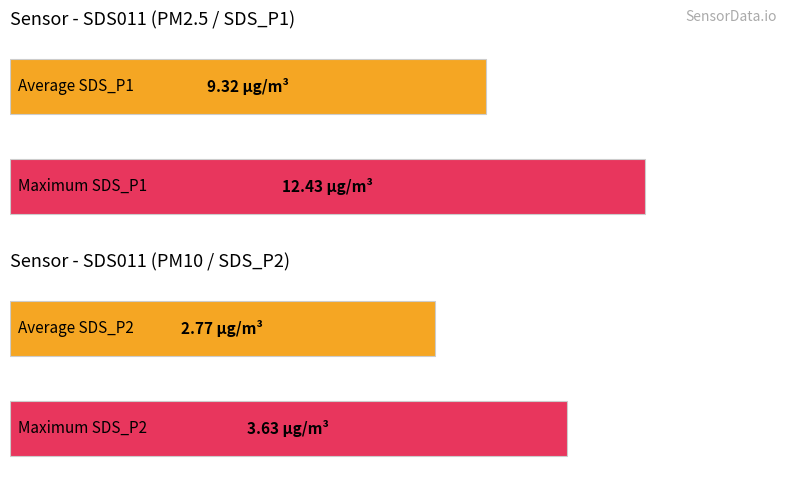

Rank the series by their average value, from lowest to highest.

SDS_P2, SDS_P1